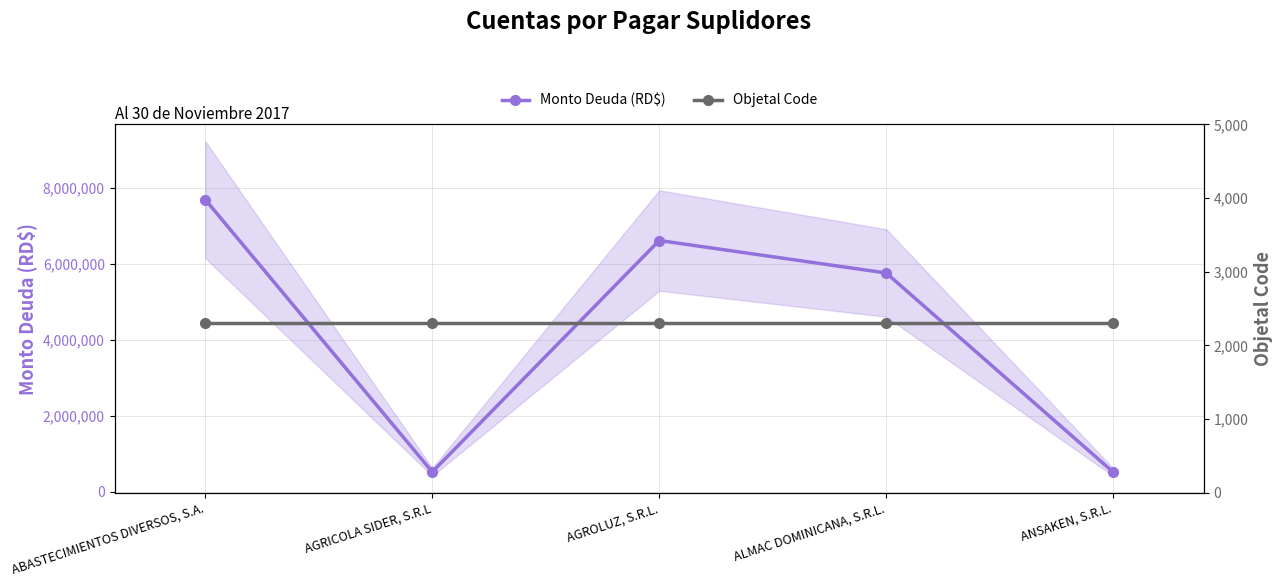

True or false: Monto Deuda (RD$) and Objetal Code intersect in this chart.

False